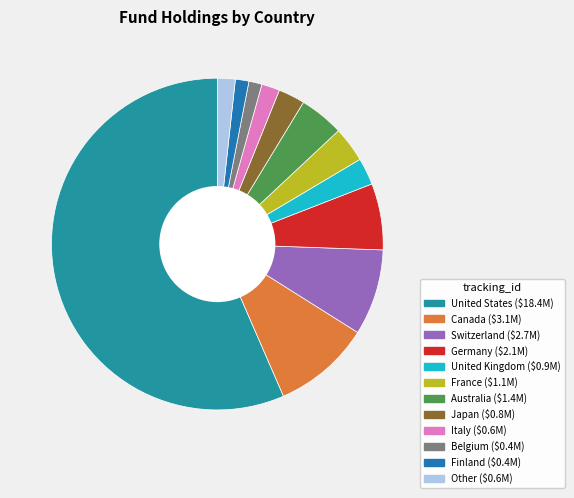

Rank the categories by value from lowest to highest.

Belgium, Finland, Other, Italy, Japan, United Kingdom, France, Australia, Germany, Switzerland, Canada, United States